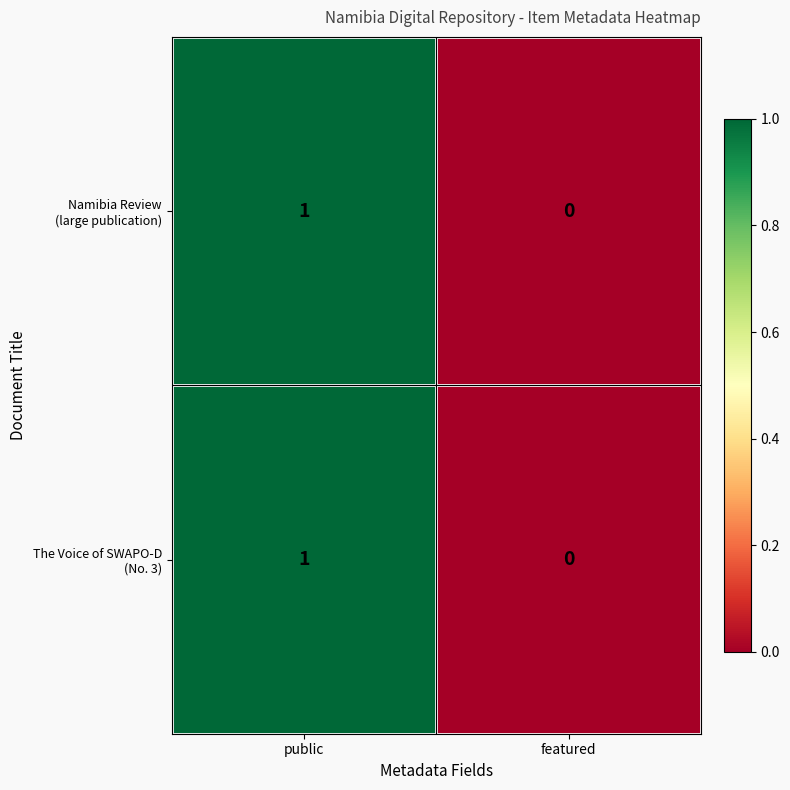

At which category is the sum across all series the highest?

public